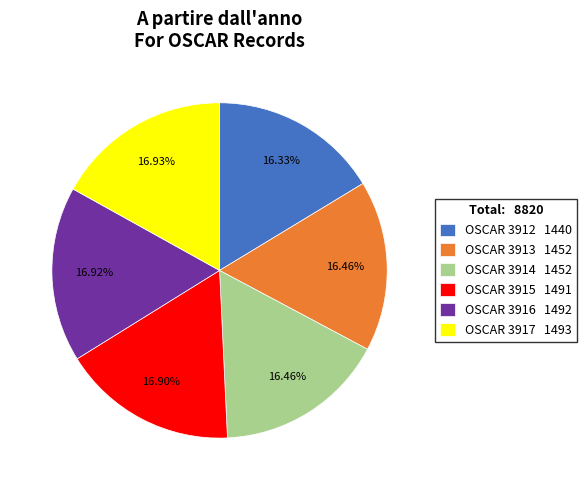

To the nearest percent, what portion does OSCAR 3915 represent?

17%